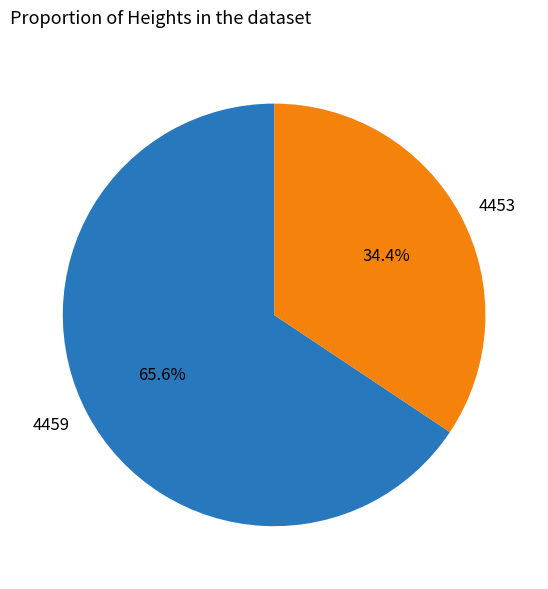

Which slice is the largest?

4459